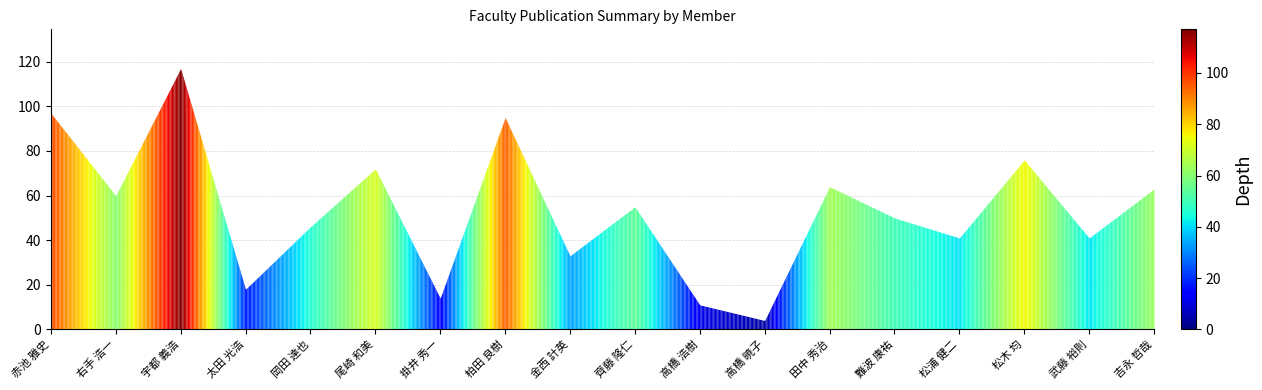

How many points are higher than both their immediate neighbors (excluding endpoints)?

6